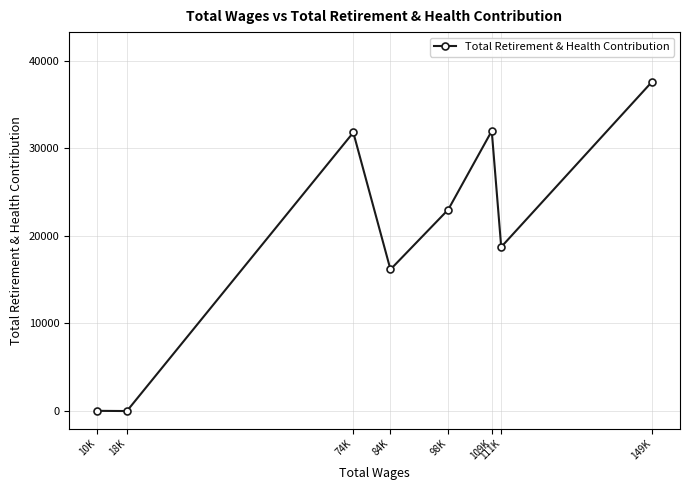

True or false: the data shows 50886 at 74K.

False